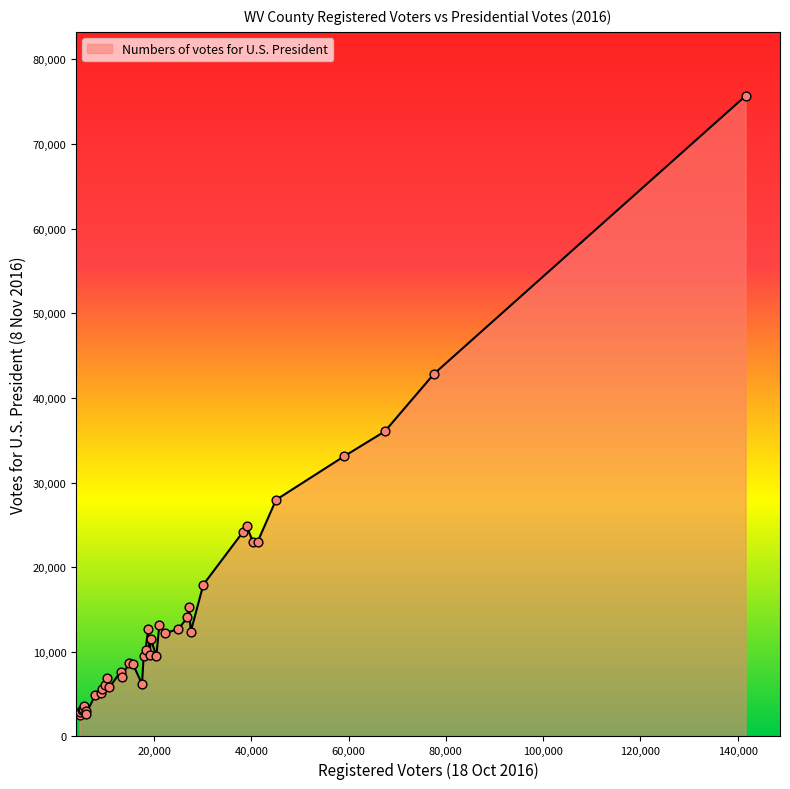

What is the smallest value displayed?

2543